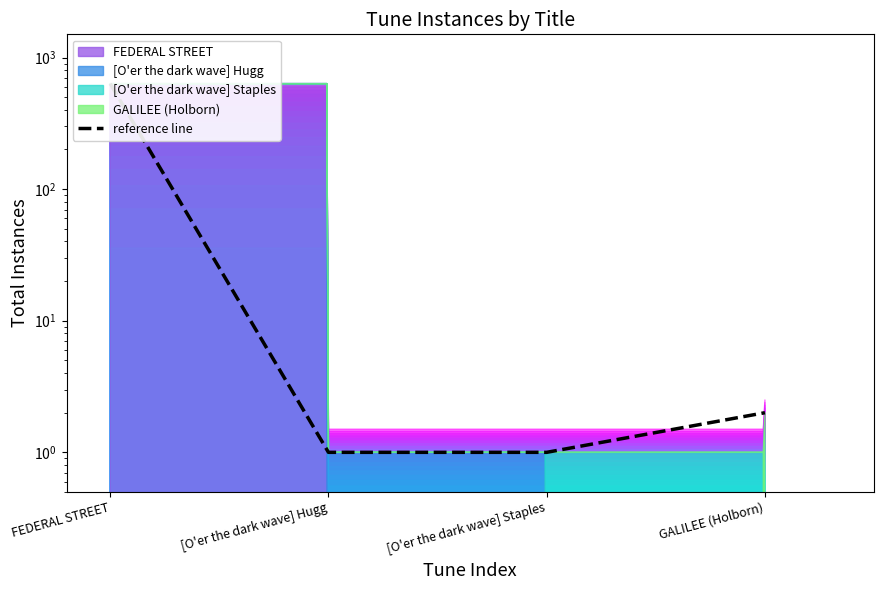

What is the difference between the maximum and second lowest values?

632